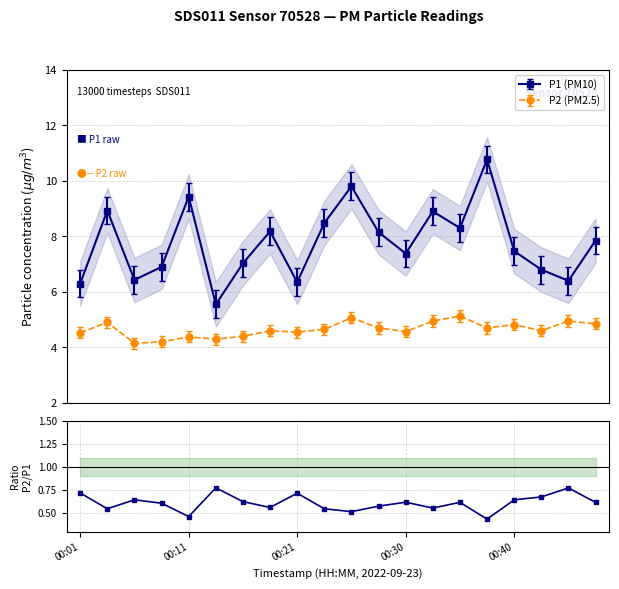

How many interior local peaks does the P1 (PM10) series have?

6